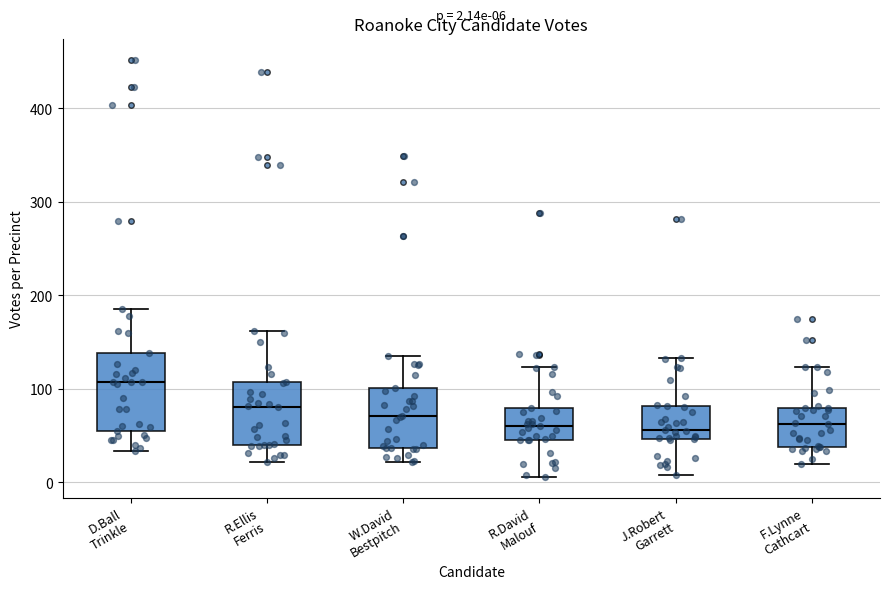

Which box is the tallest, from its lower edge to its upper edge?

D.Ball Trinkle